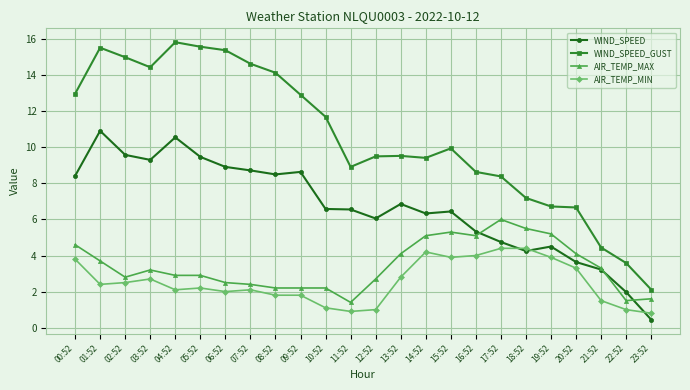

The WIND_SPEED series shows 2.0 at 11:52. True or false?

False